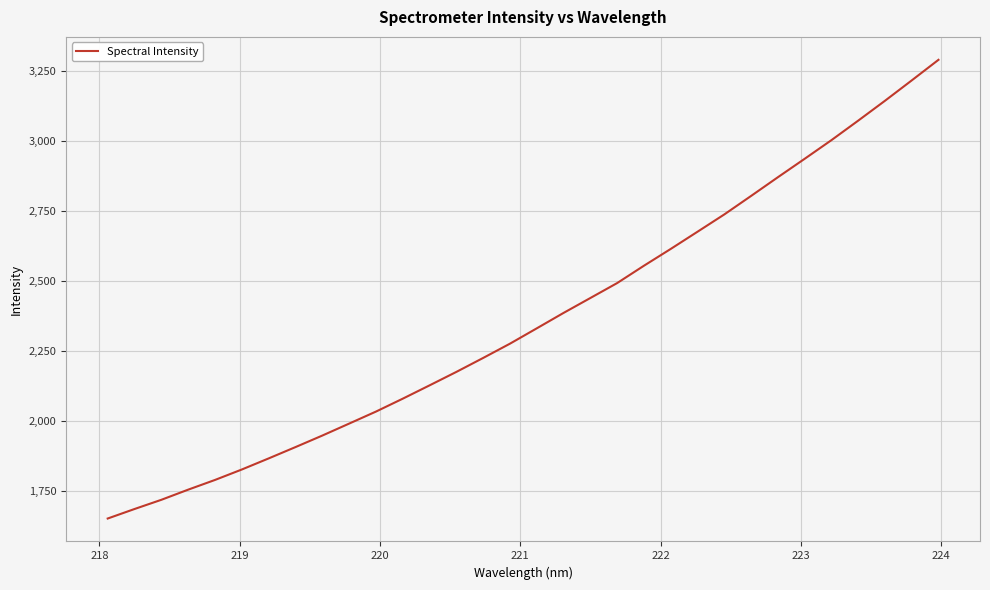

What is the difference between the maximum and minimum values?

1637.5